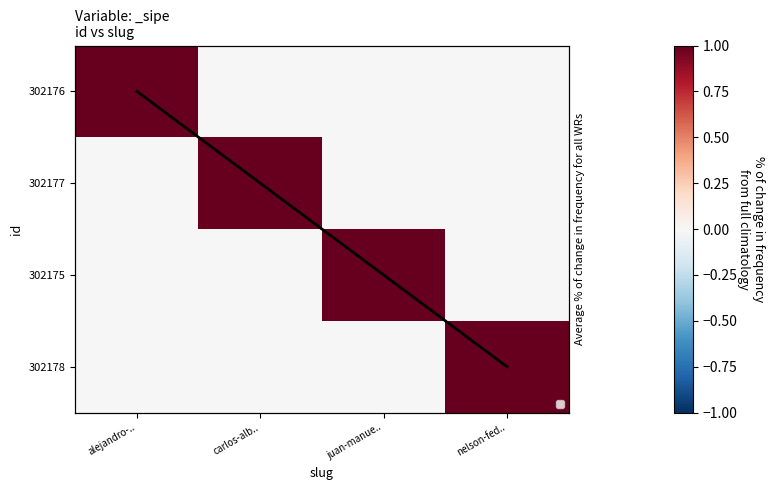

What is the spread (max minus min) of values at alejandro-..?

1